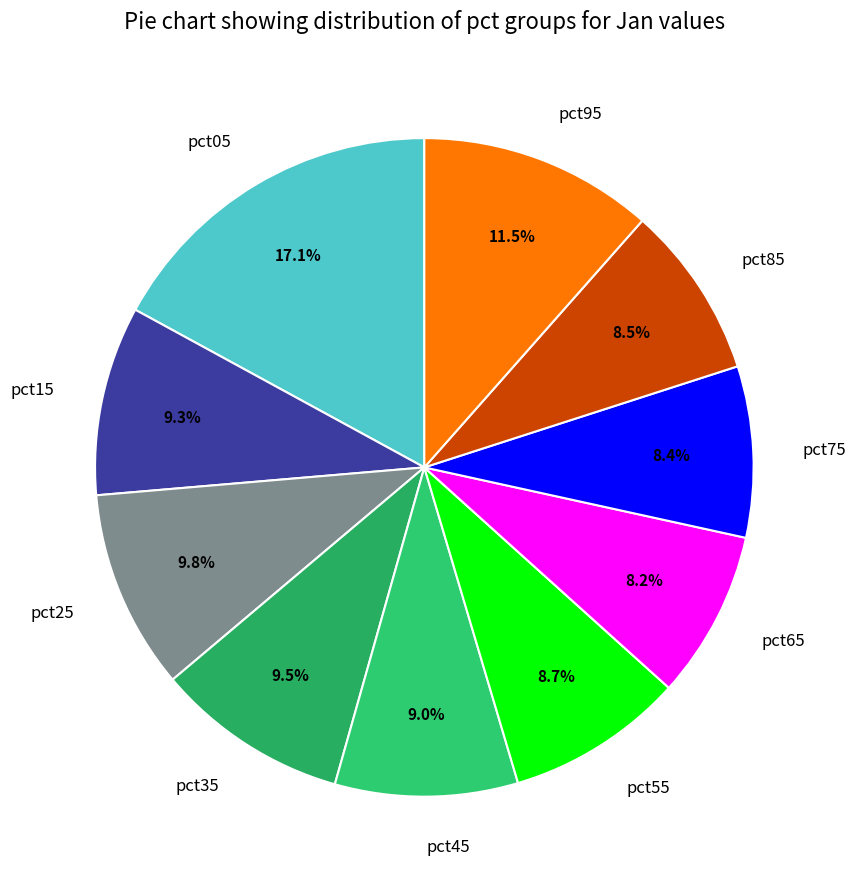

To the nearest percent, what portion does pct05 represent?

17%